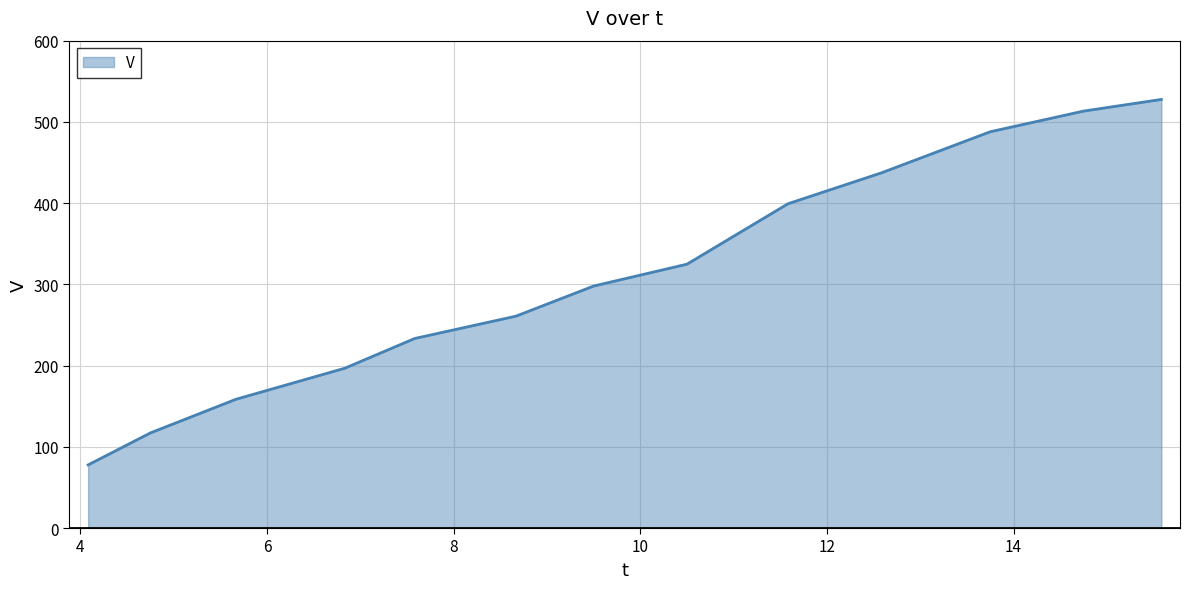

What is the minimum value shown in the chart?

77.7